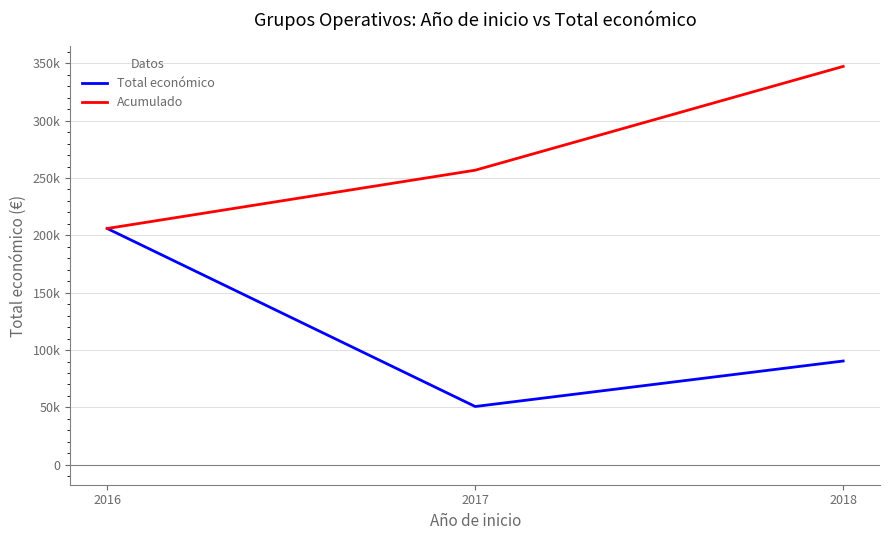

The value of Acumulado at 2017 is 256797. True or false?

True